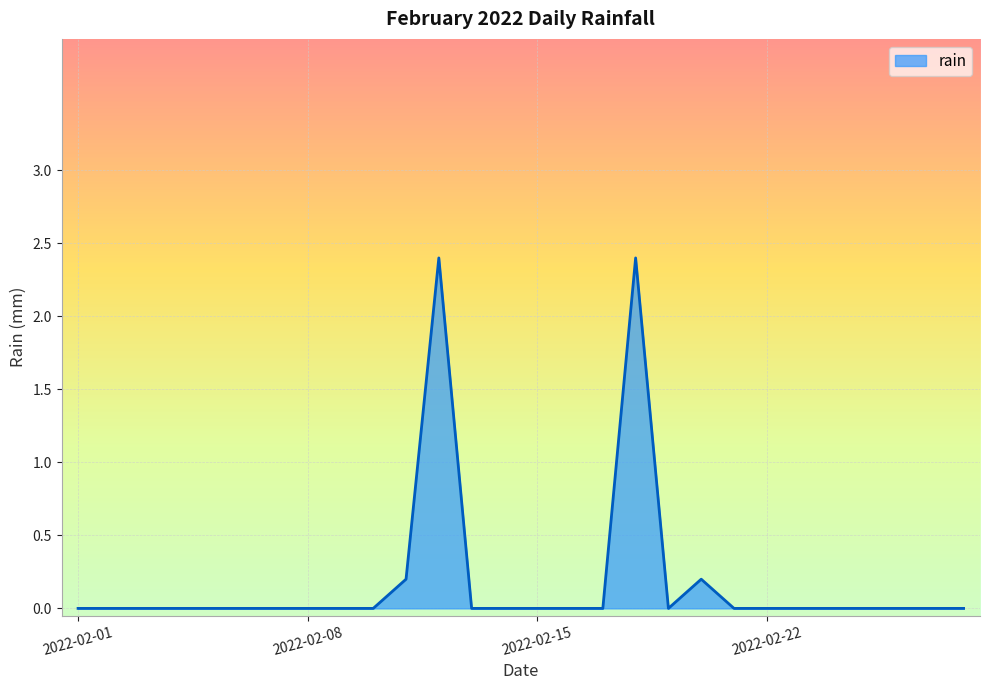

What is the difference between the maximum and minimum values?

2.4